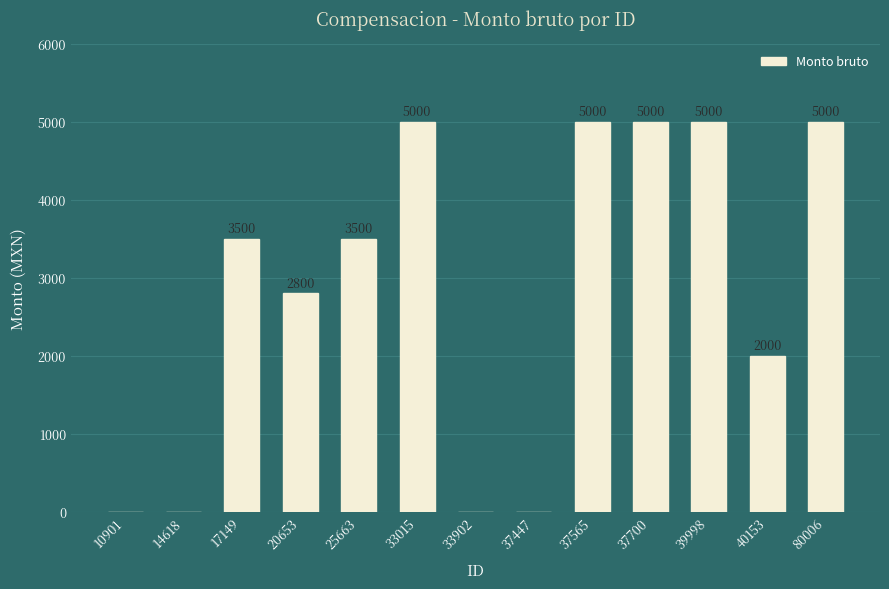

What is the sum of all values?

36800